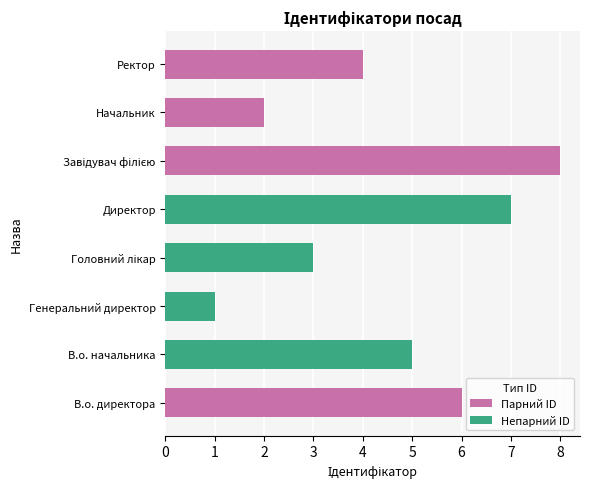

Which label corresponds to the smallest value in the chart?

Генеральний директор